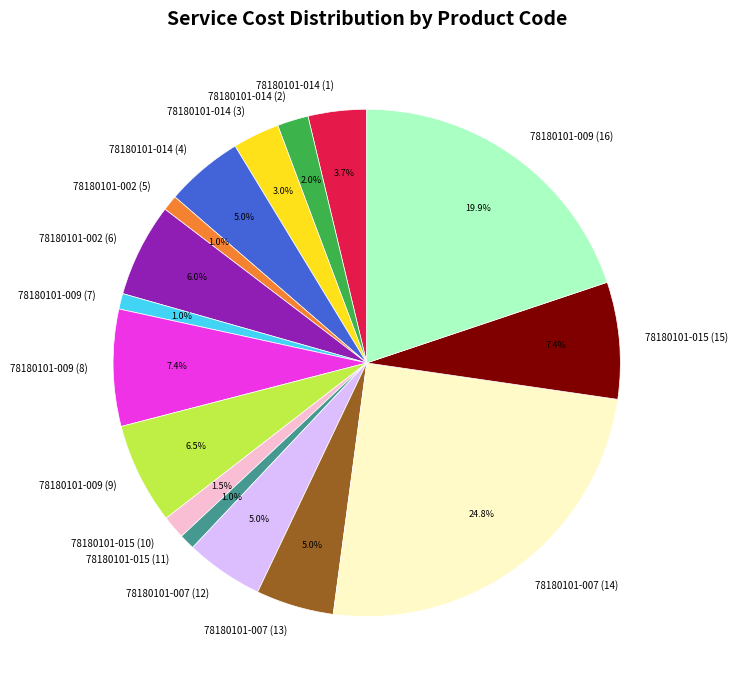

Is there any slice that represents more than half of the pie?

No